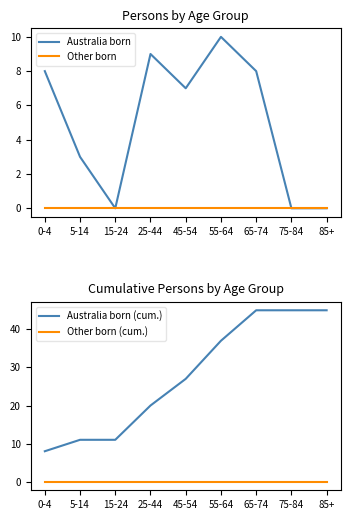

At 15-24, list the series in order from smallest to largest.

Australia born, Other born, Other born (cum.), Australia born (cum.)